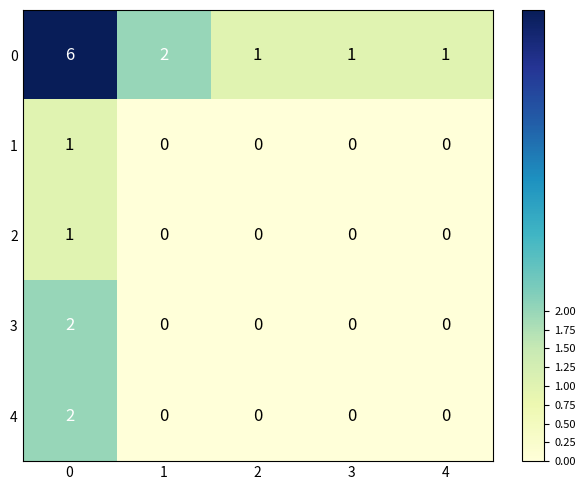

True or false: 0 has a value of 6 at 0.

True